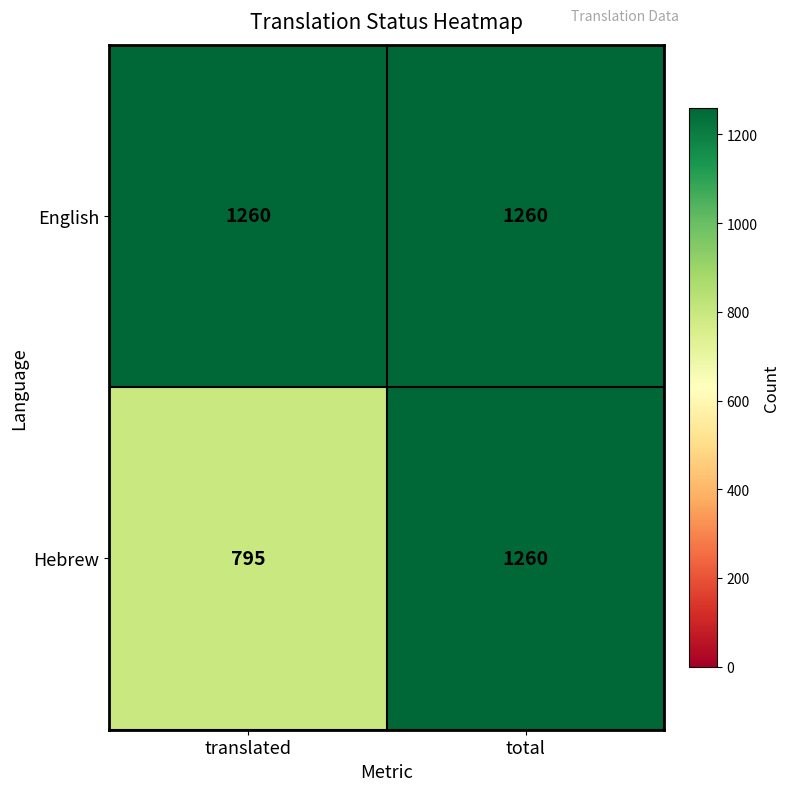

Reading left to right, extract all data points from this chart.

English: 1260	1260
Hebrew: 795	1260